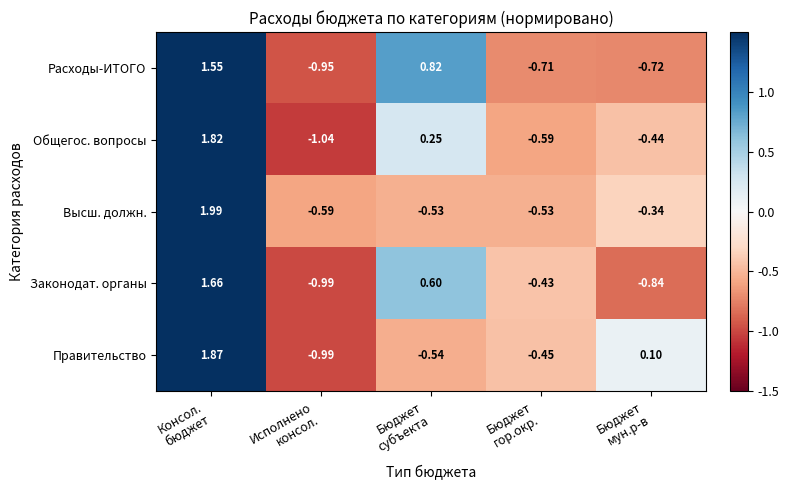

List the series in order of their peak value, lowest first.

Расходы-ИТОГО, Законодат. органы, Общегос. вопросы, Правительство, Высш. должн.